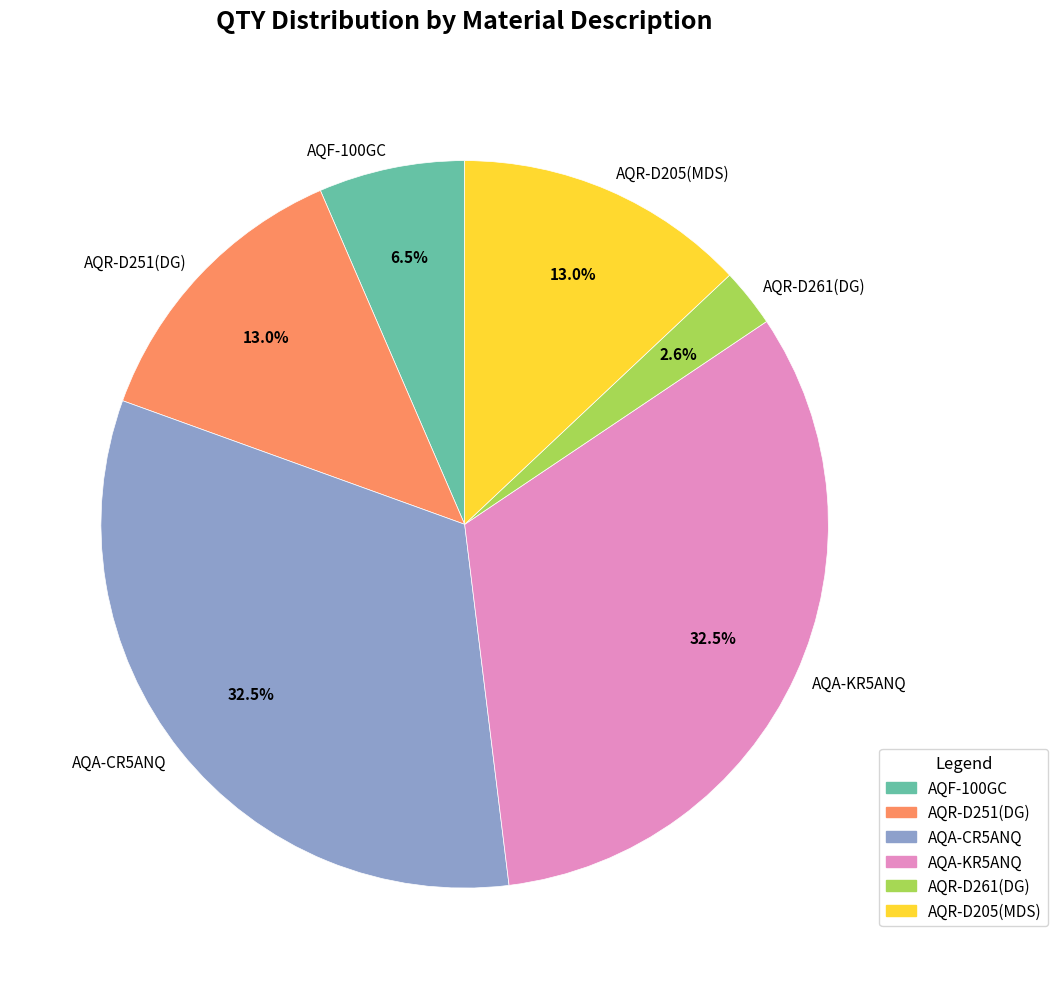

To the nearest percent, what portion does AQR-D251(DG) represent?

13%